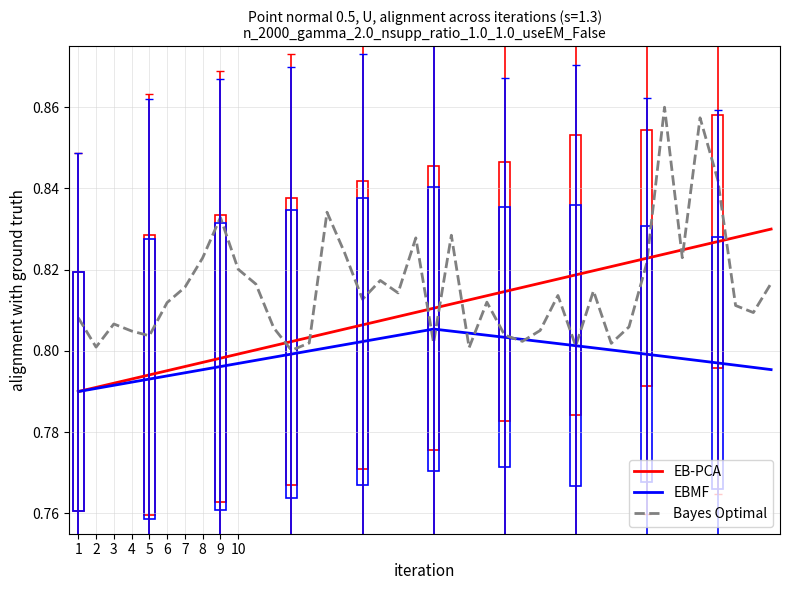

How many lines are shown in the chart?

3